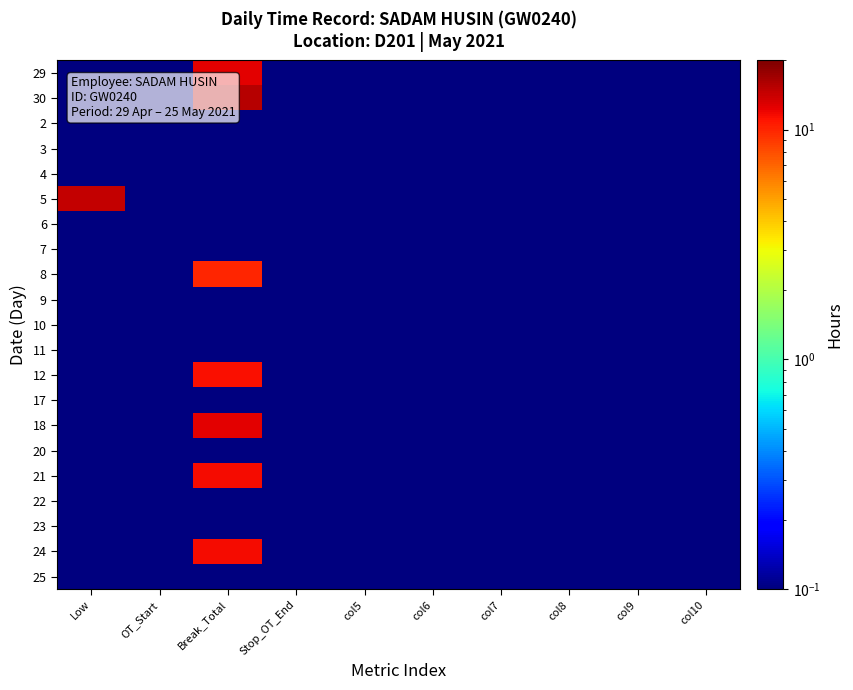

Reading right to left, list all the values displayed in this chart.

29: col10=0.0	col9=0.0	col8=0.0	col7=0.0	col6=0.0	col5=0.0	Stop_OT_End=0.0	Break_Total=12.7	OT_Start=0.0	Low=0.0
30: col10=0.0	col9=0.0	col8=0.0	col7=0.0	col6=0.0	col5=0.0	Stop_OT_End=0.0	Break_Total=15.3	OT_Start=0.0	Low=0.0
2: col10=0.0	col9=0.0	col8=0.0	col7=0.0	col6=0.0	col5=0.0	Stop_OT_End=0.0	Break_Total=0.0	OT_Start=0.0	Low=0.0
3: col10=0.0	col9=0.0	col8=0.0	col7=0.0	col6=0.0	col5=0.0	Stop_OT_End=0.0	Break_Total=0.0	OT_Start=0.0	Low=0.0
4: col10=0.0	col9=0.0	col8=0.0	col7=0.0	col6=0.0	col5=0.0	Stop_OT_End=0.0	Break_Total=0.0	OT_Start=0.0	Low=0.0
5: col10=0.0	col9=0.0	col8=0.0	col7=0.0	col6=0.0	col5=0.0	Stop_OT_End=0.0	Break_Total=0.0	OT_Start=0.0	Low=14.4
6: col10=0.0	col9=0.0	col8=0.0	col7=0.0	col6=0.0	col5=0.0	Stop_OT_End=0.0	Break_Total=0.0	OT_Start=0.0	Low=0.0
7: col10=0.0	col9=0.0	col8=0.0	col7=0.0	col6=0.0	col5=0.0	Stop_OT_End=0.0	Break_Total=0.0	OT_Start=0.0	Low=0.0
8: col10=0.0	col9=0.0	col8=0.0	col7=0.0	col6=0.0	col5=0.0	Stop_OT_End=0.0	Break_Total=10.0	OT_Start=0.0	Low=0.0
9: col10=0.0	col9=0.0	col8=0.0	col7=0.0	col6=0.0	col5=0.0	Stop_OT_End=0.0	Break_Total=0.0	OT_Start=0.0	Low=0.0
10: col10=0.0	col9=0.0	col8=0.0	col7=0.0	col6=0.0	col5=0.0	Stop_OT_End=0.0	Break_Total=0.0	OT_Start=0.0	Low=0.0
11: col10=0.0	col9=0.0	col8=0.0	col7=0.0	col6=0.0	col5=0.0	Stop_OT_End=0.0	Break_Total=0.0	OT_Start=0.0	Low=0.0
12: col10=0.0	col9=0.0	col8=0.0	col7=0.0	col6=0.0	col5=0.0	Stop_OT_End=0.0	Break_Total=11.3	OT_Start=0.0	Low=0.0
17: col10=0.0	col9=0.0	col8=0.0	col7=0.0	col6=0.0	col5=0.0	Stop_OT_End=0.0	Break_Total=0.0	OT_Start=0.0	Low=0.0
18: col10=0.0	col9=0.0	col8=0.0	col7=0.0	col6=0.0	col5=0.0	Stop_OT_End=0.0	Break_Total=12.6	OT_Start=0.0	Low=0.0
20: col10=0.0	col9=0.0	col8=0.0	col7=0.0	col6=0.0	col5=0.0	Stop_OT_End=0.0	Break_Total=0.0	OT_Start=0.0	Low=0.0
21: col10=0.0	col9=0.0	col8=0.0	col7=0.0	col6=0.0	col5=0.0	Stop_OT_End=0.0	Break_Total=11.6	OT_Start=0.0	Low=0.0
22: col10=0.0	col9=0.0	col8=0.0	col7=0.0	col6=0.0	col5=0.0	Stop_OT_End=0.0	Break_Total=0.0	OT_Start=0.0	Low=0.0
23: col10=0.0	col9=0.0	col8=0.0	col7=0.0	col6=0.0	col5=0.0	Stop_OT_End=0.0	Break_Total=0.0	OT_Start=0.0	Low=0.0
24: col10=0.0	col9=0.0	col8=0.0	col7=0.0	col6=0.0	col5=0.0	Stop_OT_End=0.0	Break_Total=11.5	OT_Start=0.0	Low=0.0
25: col10=0.0	col9=0.0	col8=0.0	col7=0.0	col6=0.0	col5=0.0	Stop_OT_End=0.0	Break_Total=0.0	OT_Start=0.0	Low=0.0